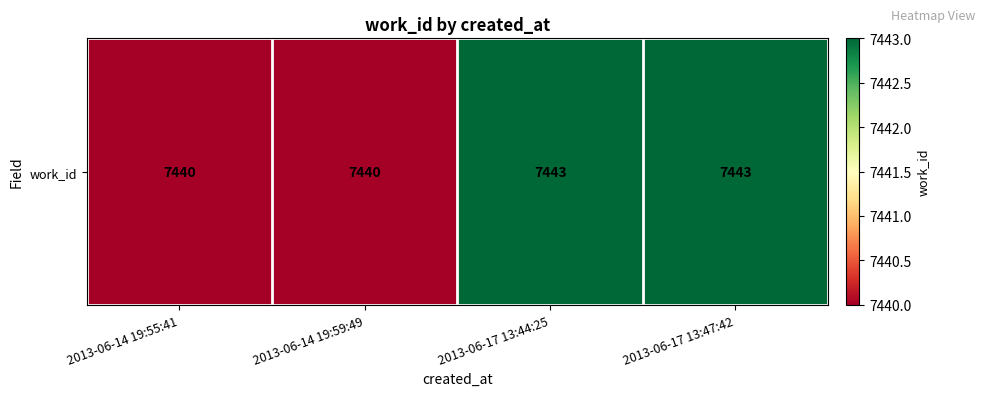

Where is the data nearest to the value 7441?

2013-06-14 19:55:41